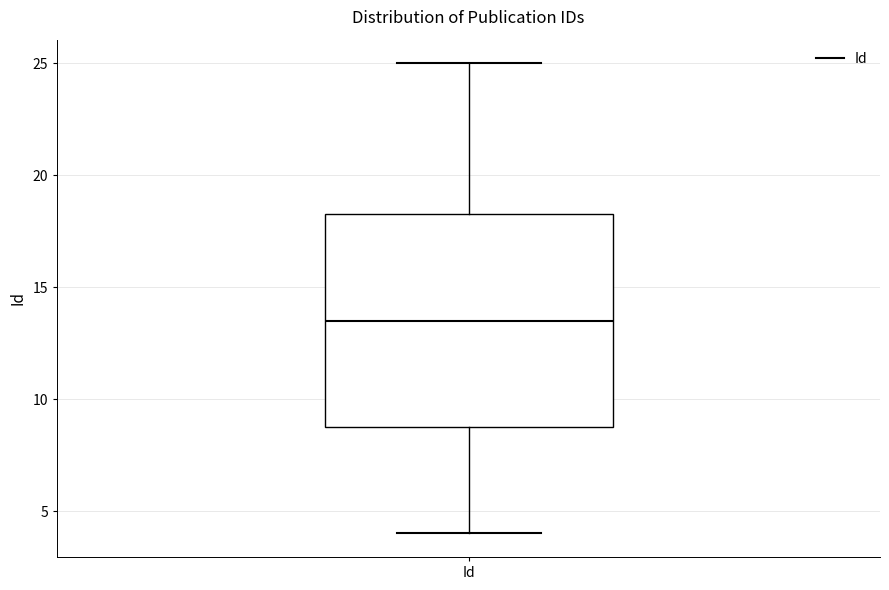

Transcribe this box plot: give where the median line is, the range the box spans, and where the two whiskers end, as read against the y-axis. The values are not printed on the chart, so give them approximately, as read against the axis.

median 13.5, box 9.0 to 18.5, whiskers 4.0 to 25.0